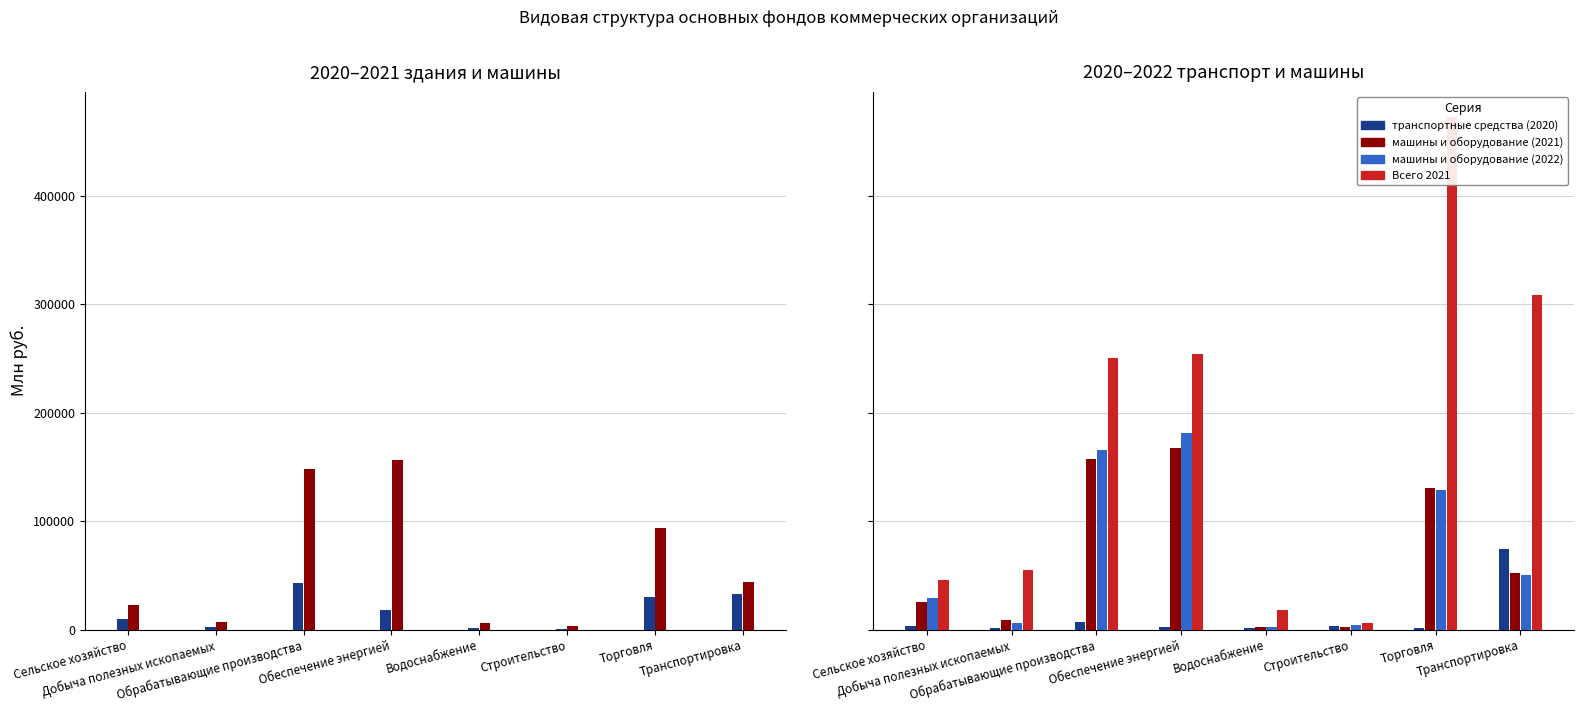

The value of транспортные средства (2020) at Обеспечение энергией is 4063.3. True or false?

False